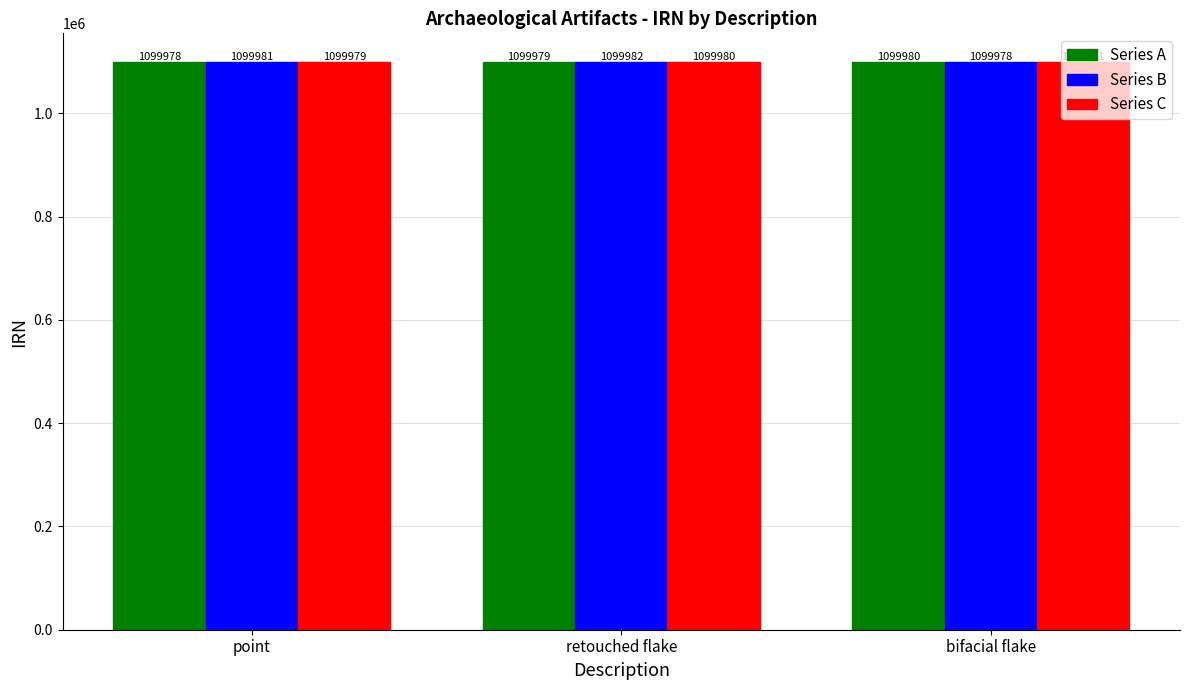

Rank the series at point from lowest to highest value.

Series A, Series C, Series B